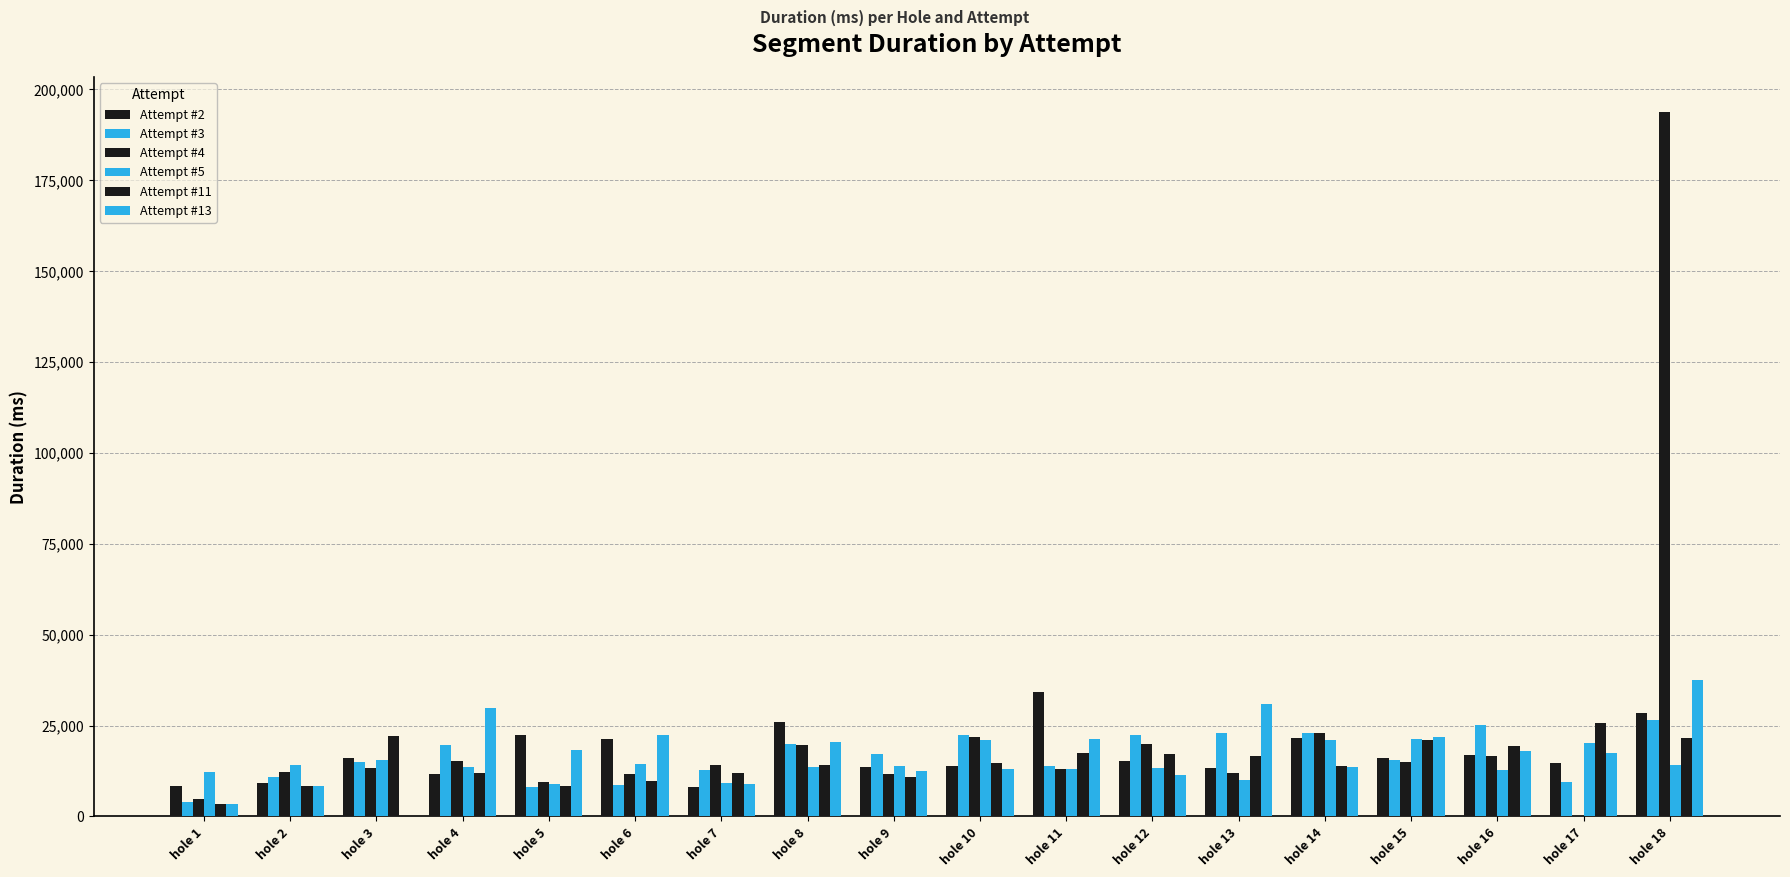

Does the chart contain stacked bars?

No